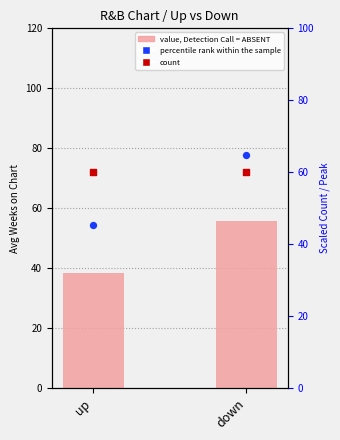

Is the value of count at up greater than the value of percentile rank within the sample at down?

No